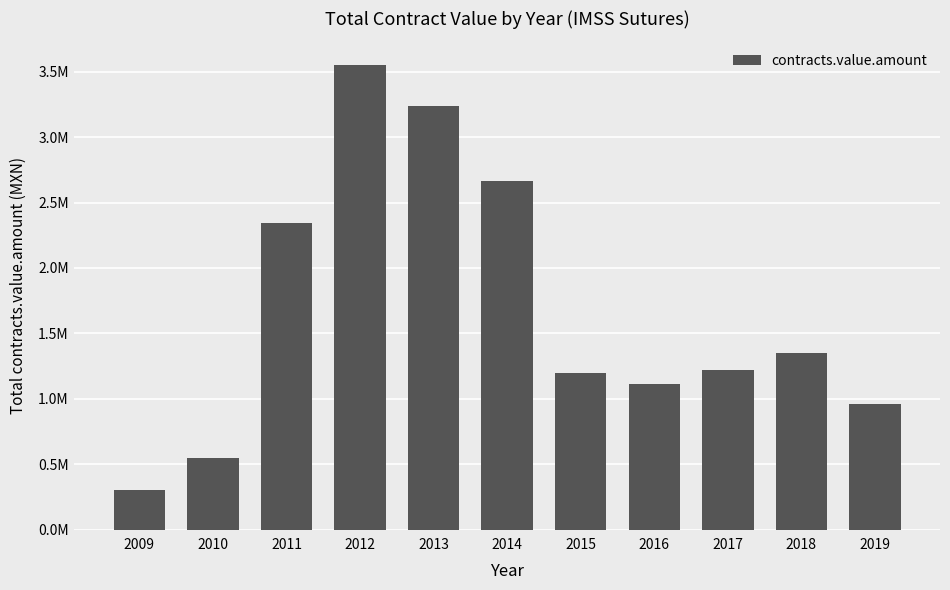

Does the chart contain any negative values?

No